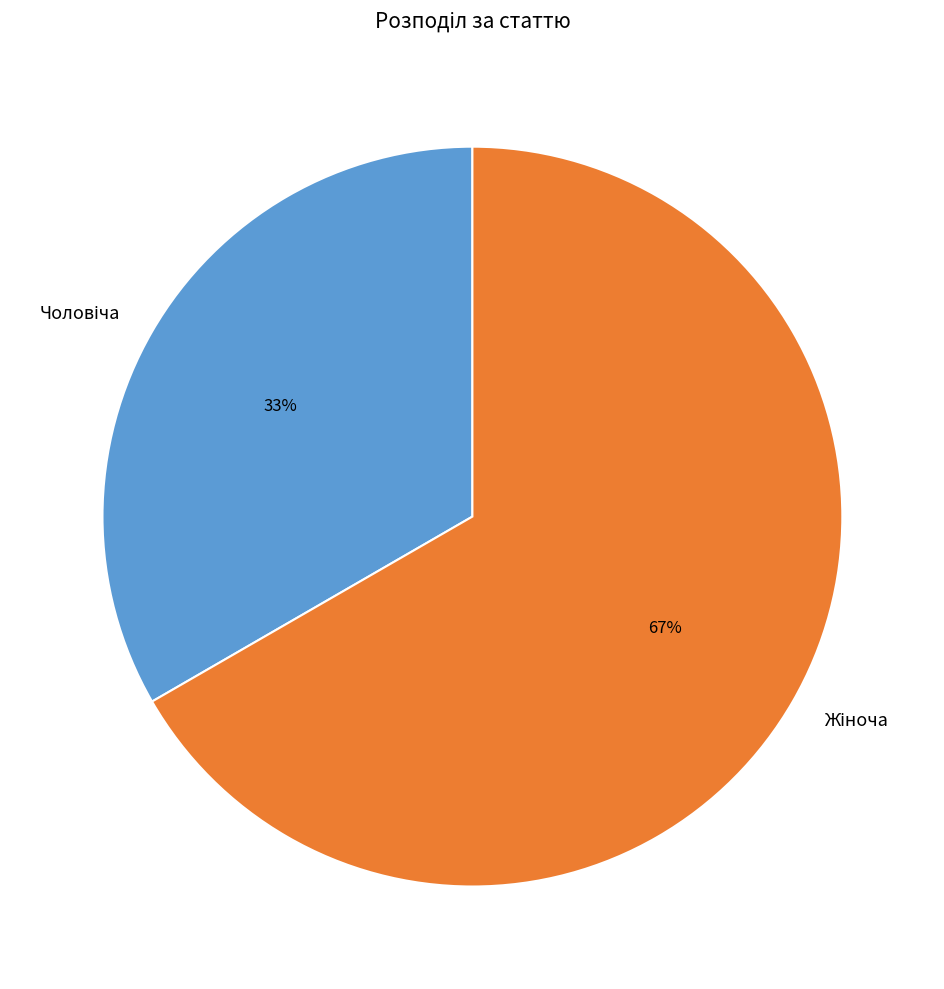

To the nearest percent, what is the average slice percentage?

50%